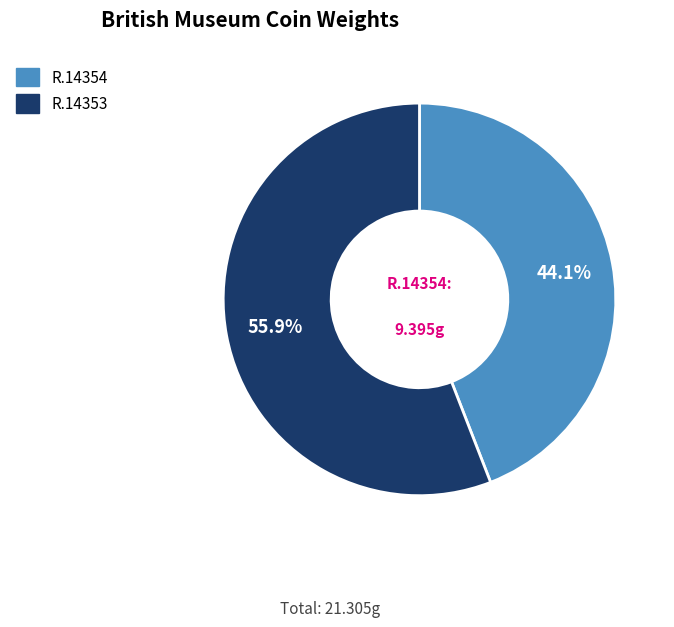

To the nearest percent, what is the combined percentage of R.14354 and R.14353?

100%